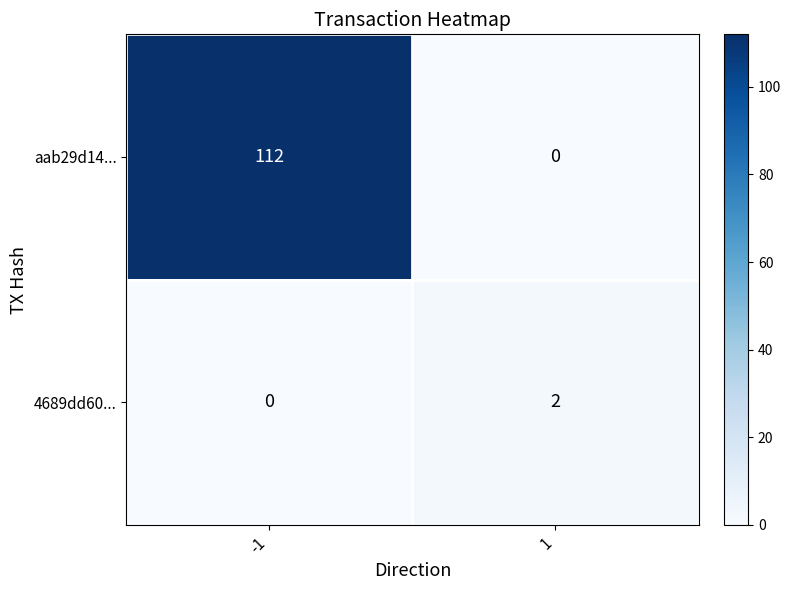

Rank the series by their average value, from lowest to highest.

4689dd60..., aab29d14...